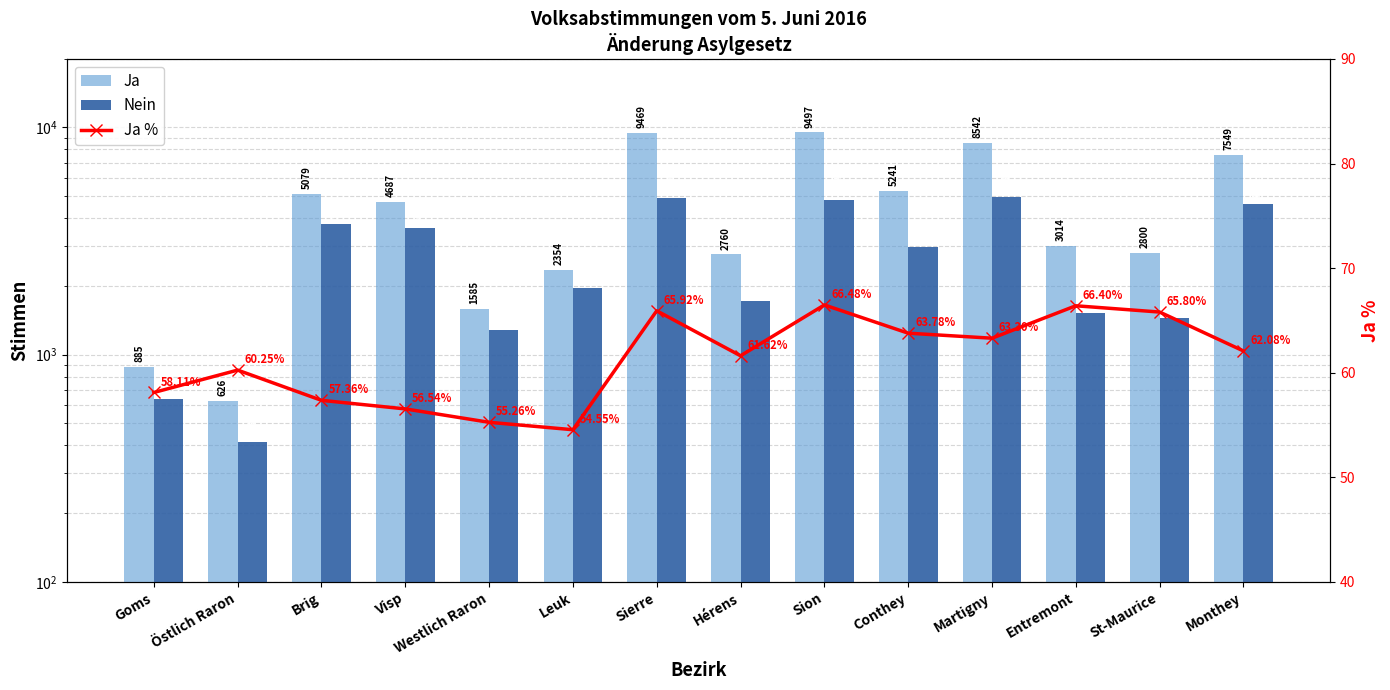

What is the value of the Ja % bar at the 3rd from the left?

57.4